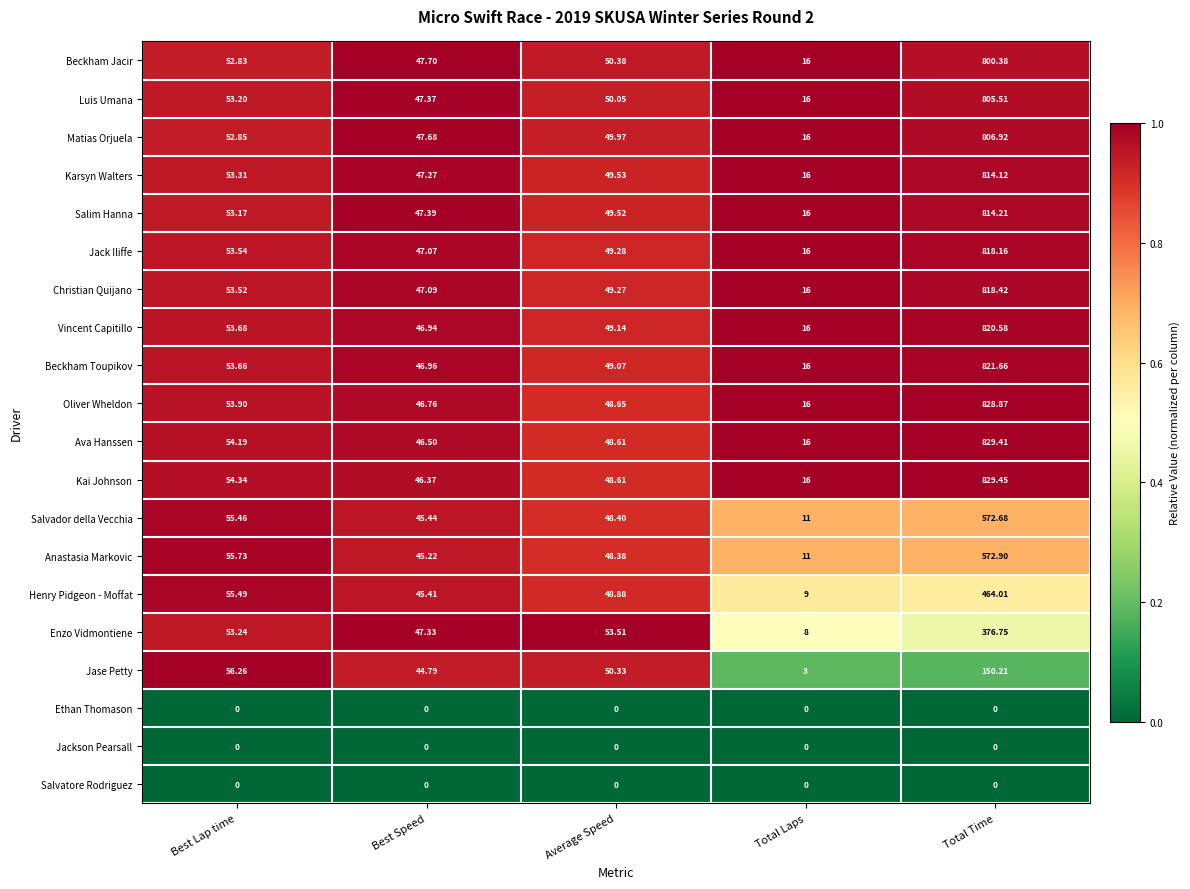

What is the total value across all series at Best Speed?

793.3